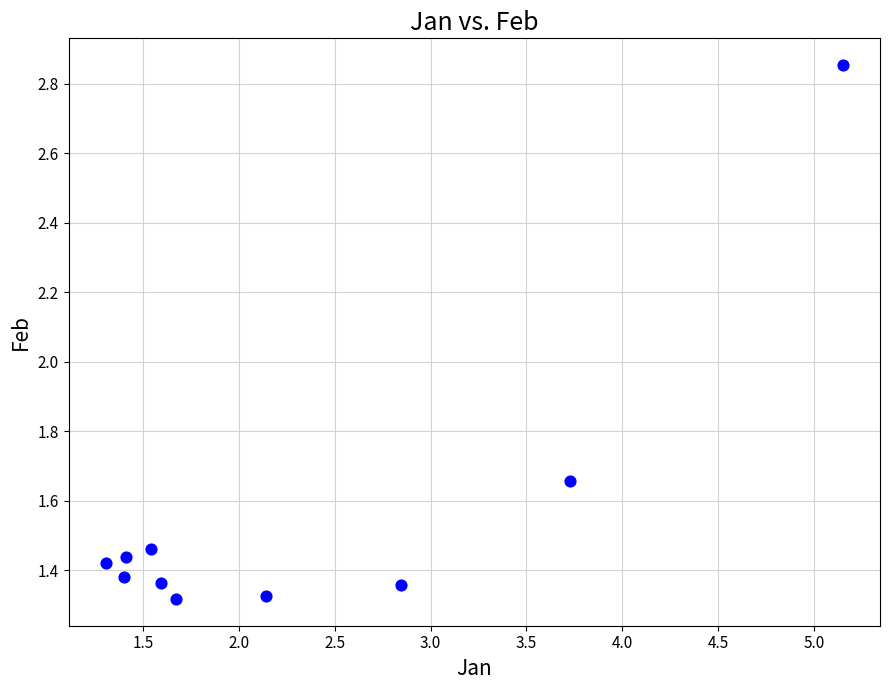

What is the range of X values (max minus min)?

3.8